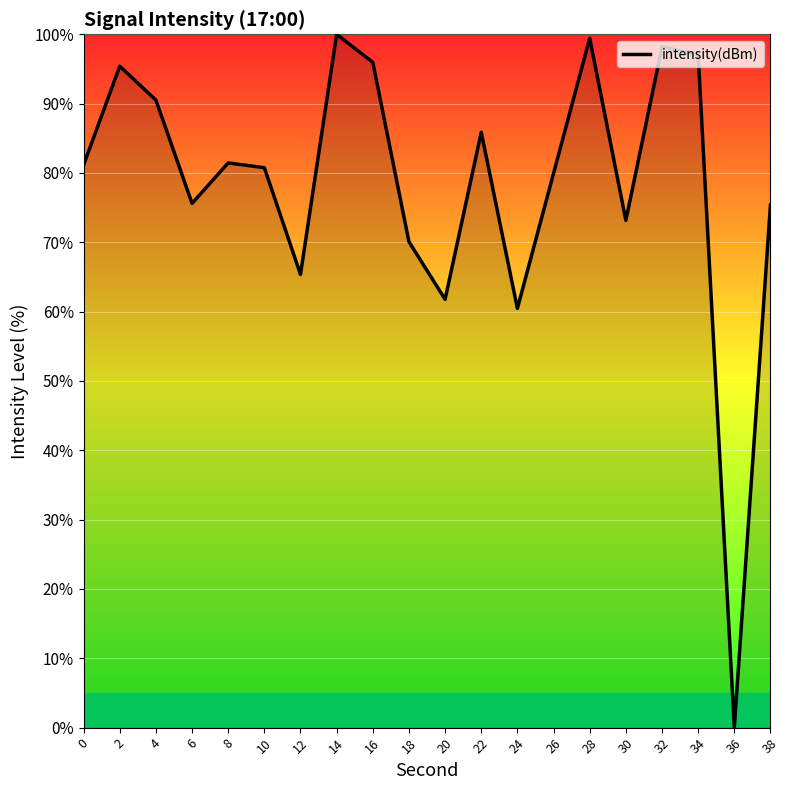

Which has a higher value, 30 or 16?

16